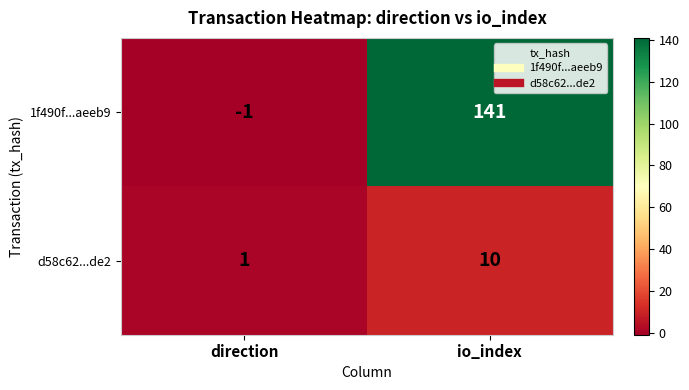

Reading left to right, list all the values displayed in this chart.

1f490f...aeeb9: -1	141
d58c62...de2: 1	10